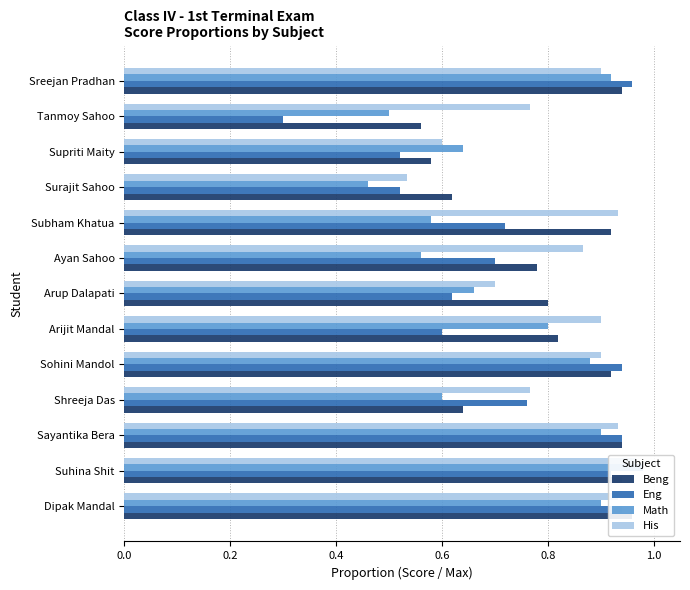

At how many categories does at least one series exceed 0?

13